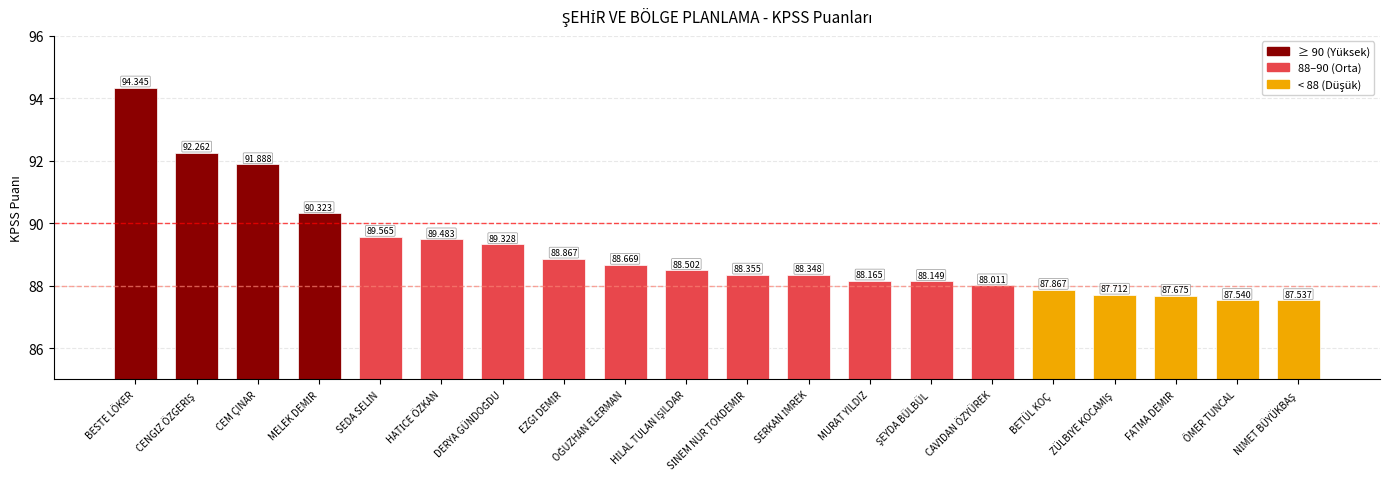

Where does the data first go above 88?

BESTE LÖKER